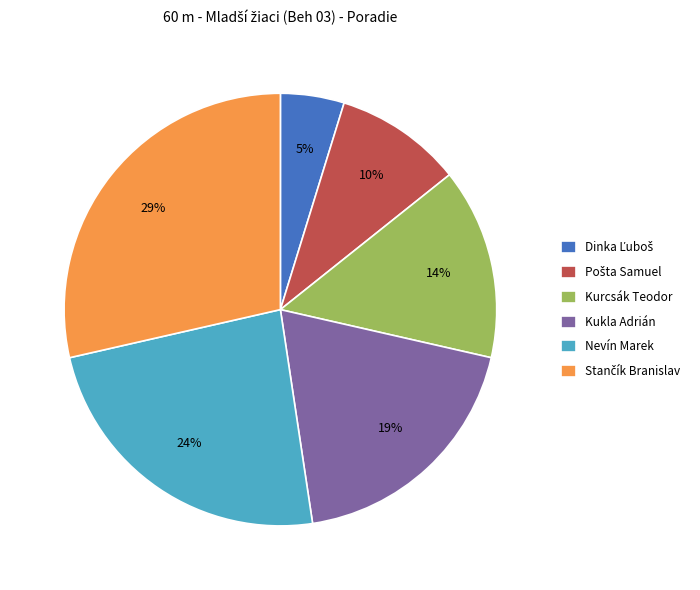

Count the number of slices in the pie.

6